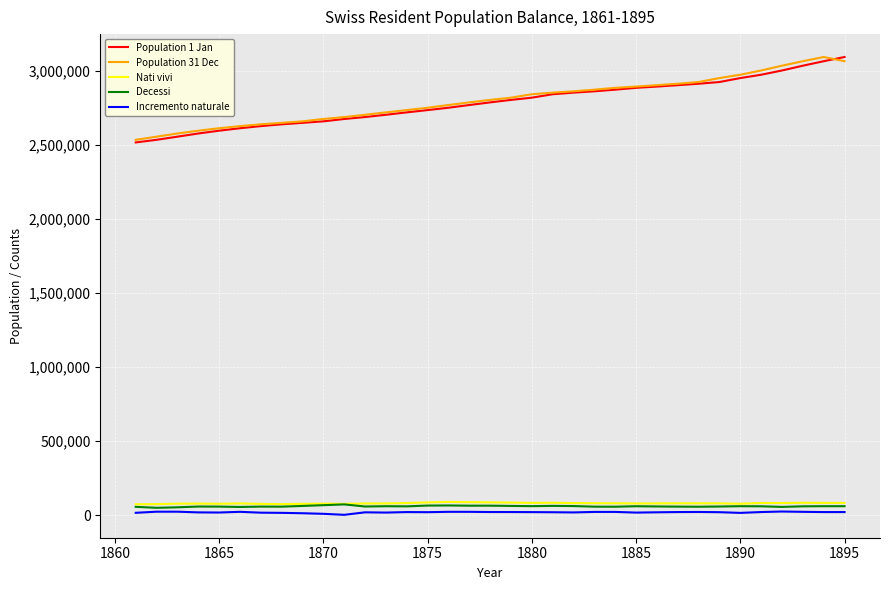

True or false: Decessi and Population 31 Dec cross at least once.

False